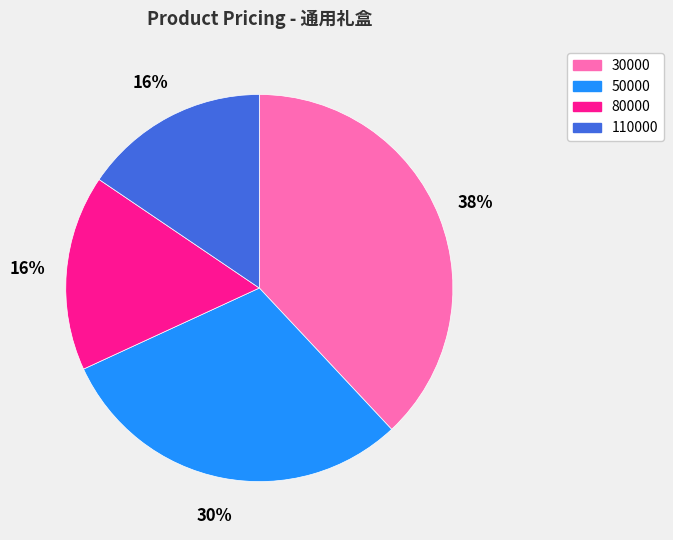

Is it true that 50000 is 30% of the pie?

True